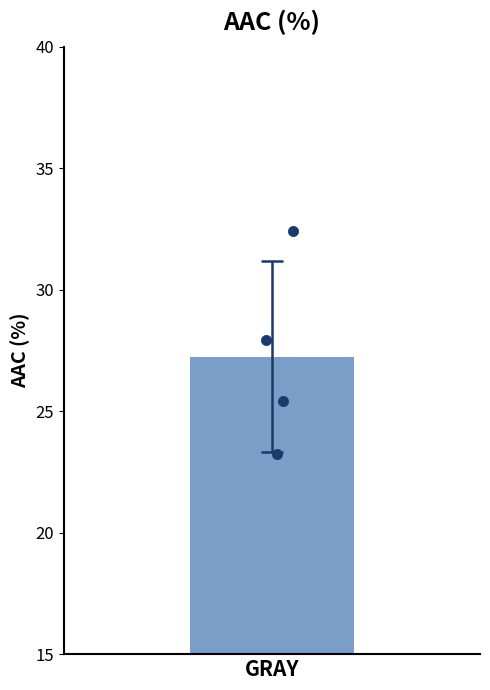

Which has a higher value, GRAY rep 2 or GRAY rep 4?

GRAY rep 2